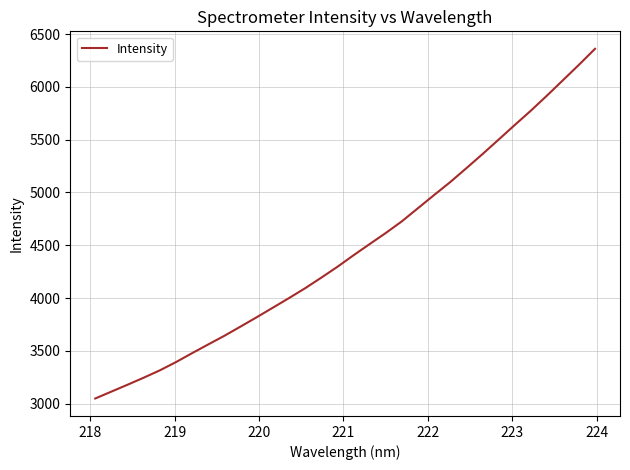

Count the number of data series in this chart.

1